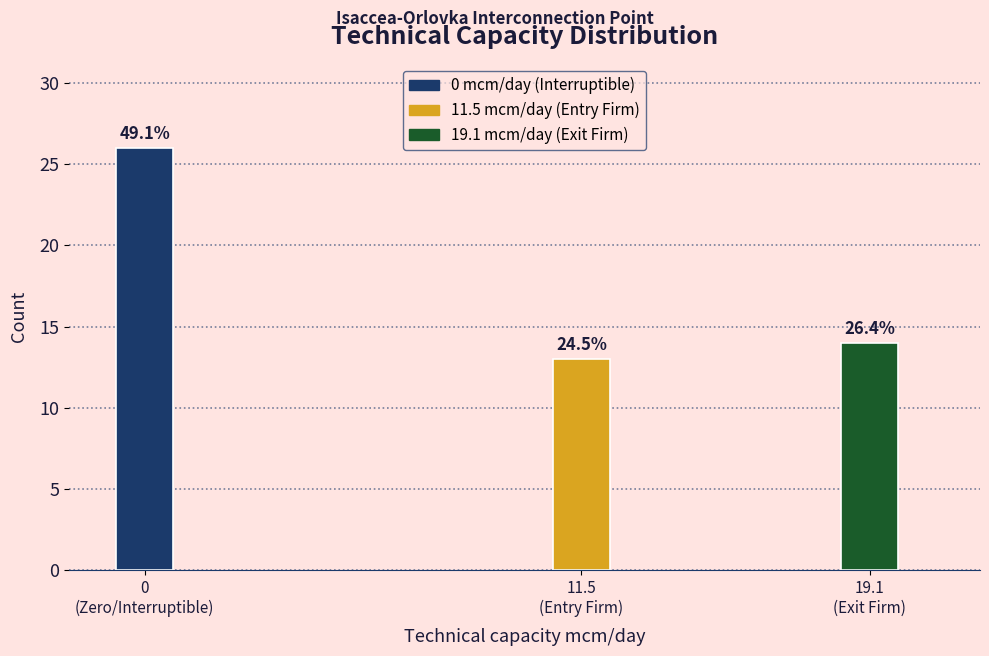

Are the bars horizontal?

No